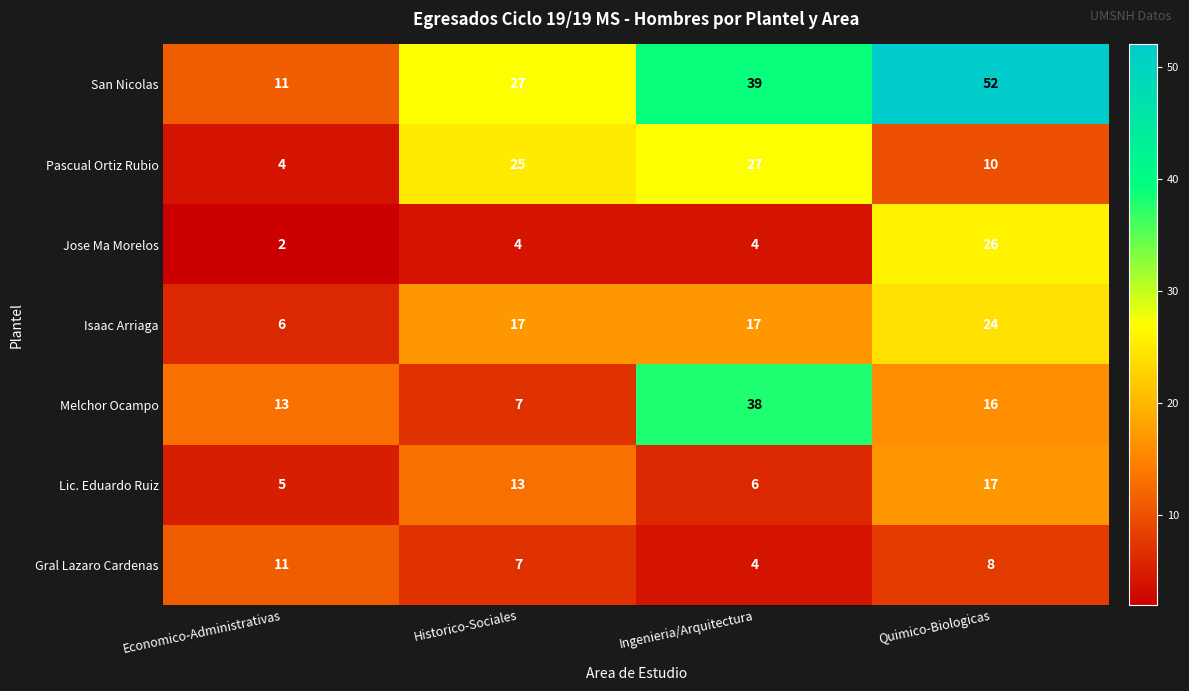

Is the value of San Nicolas at Ingenieria/Arquitectura greater than the value of Gral Lazaro Cardenas at Quimico-Biologicas?

Yes